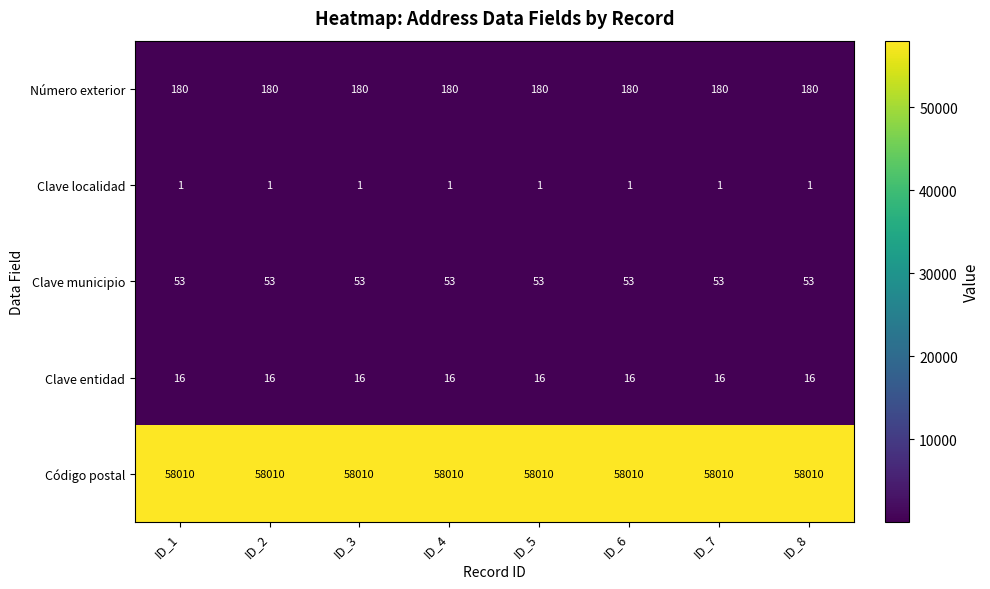

What value does the Clave municipio series have at ID_3?

53